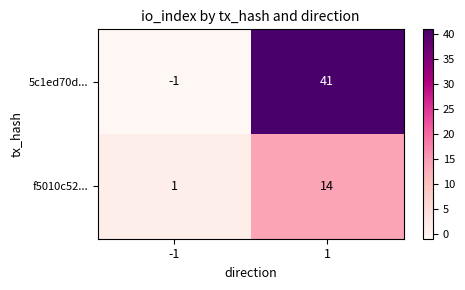

What is the maximum value for 5c1ed70d...?

41